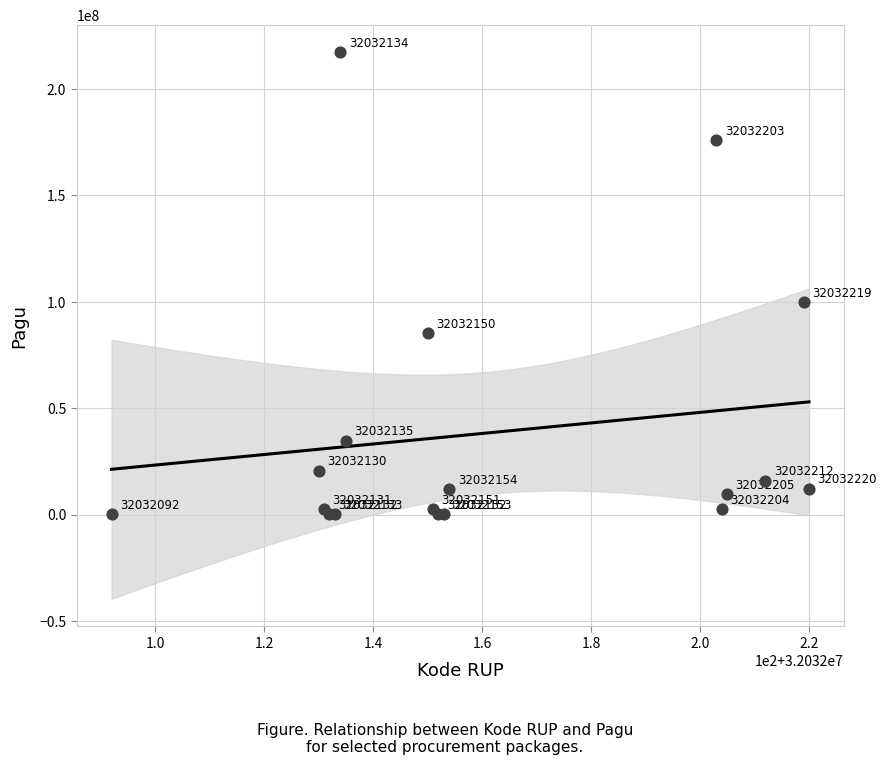

What Y value in the scatter plot is closest to 108800000?

99958000